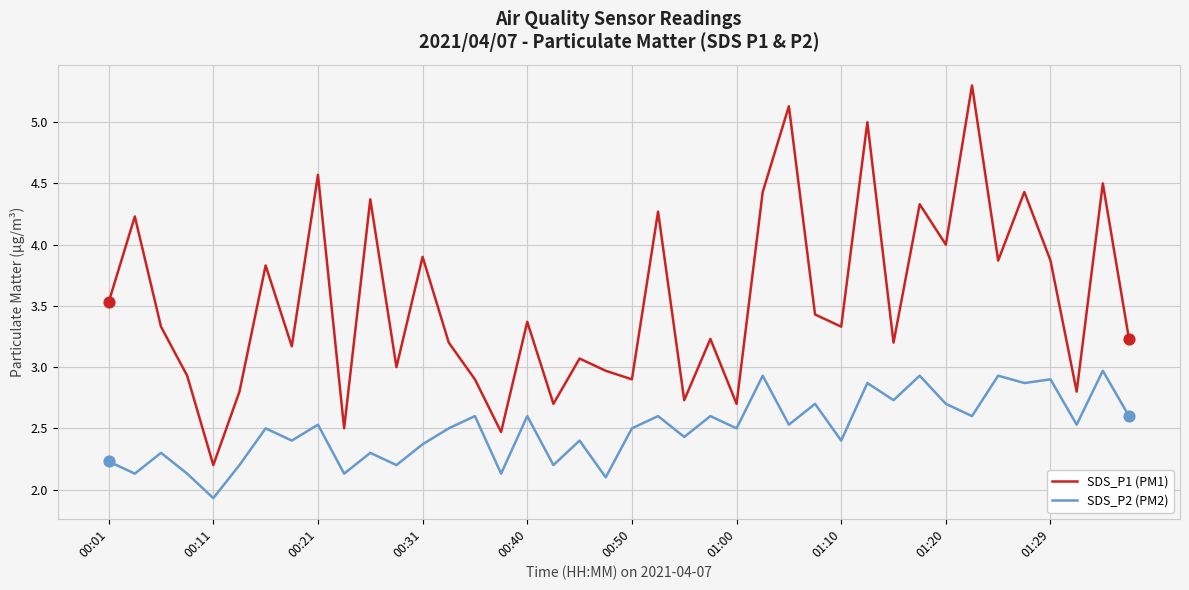

True or false: SDS_P1 (PM1) and SDS_P2 (PM2) intersect in this chart.

False